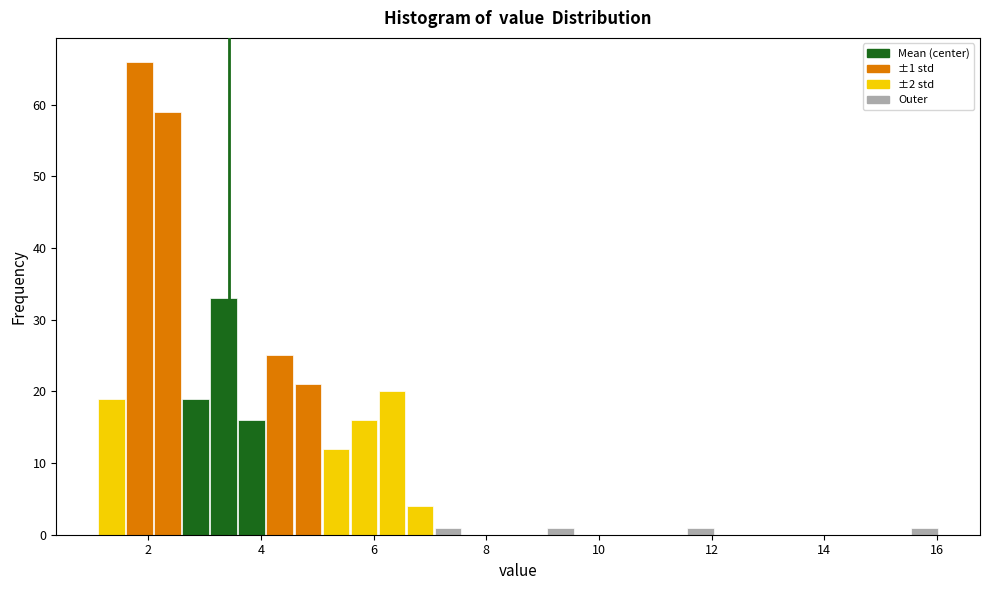

Read against the x-axis, roughly where is the centre of the tallest bar?

1.8